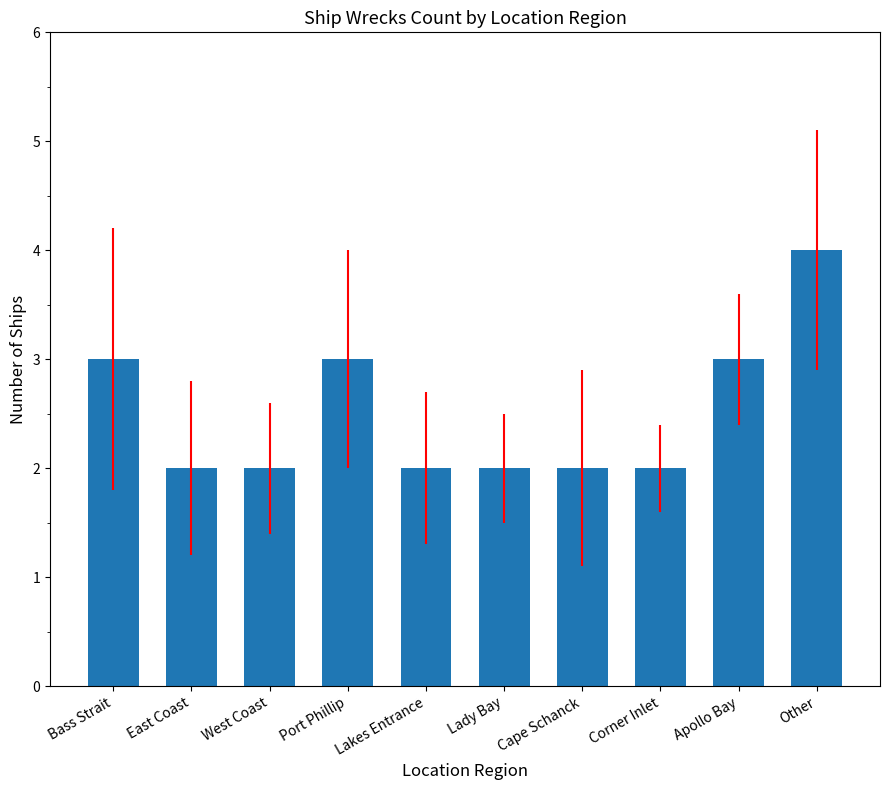

Which has a higher value, Lakes Entrance or Bass Strait?

Bass Strait